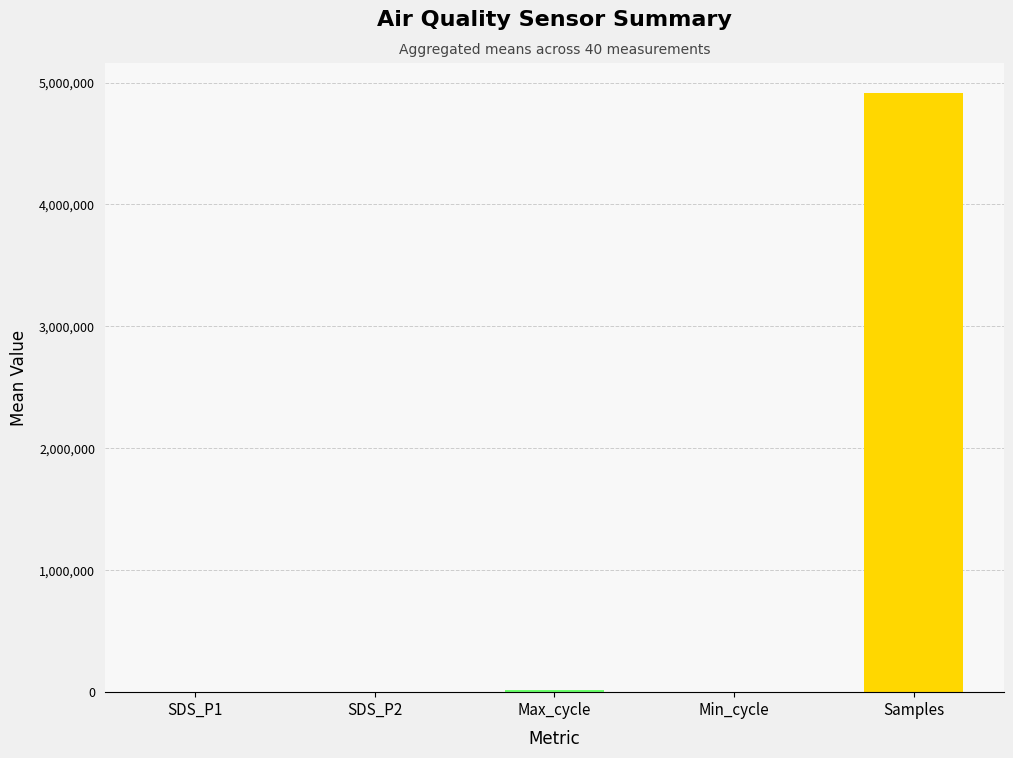

Are the bars horizontal?

No